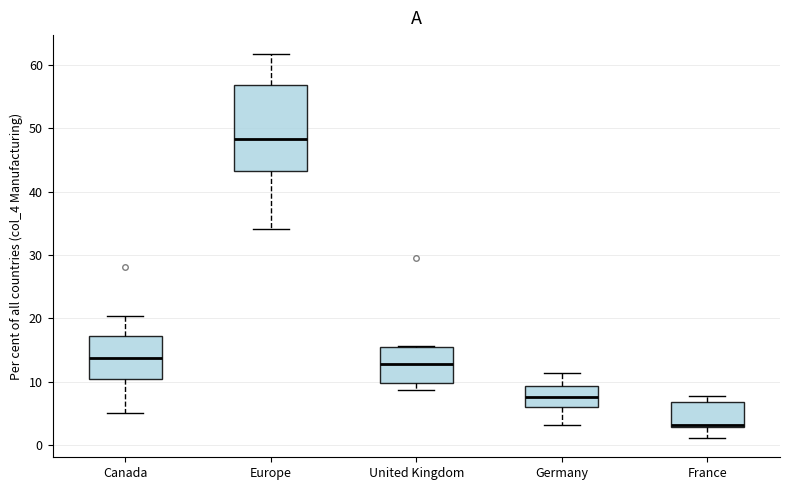

Reading left to right, transcribe this box plot: for each box, give where its median line is, the range the box spans, and where its two whiskers end, as read against the y-axis. The values are not printed on the chart, so give them approximately, as read against the axis.

Canada: median 14, box 10 to 17, whiskers 5 to 20
Europe: median 48, box 43 to 57, whiskers 34 to 62
United Kingdom: median 13, box 10 to 16, whiskers 9 to 16
Germany: median 8, box 6 to 9, whiskers 3 to 11
France: median 3 (just above the box's lower edge), box 3 to 7, whiskers 1 to 8